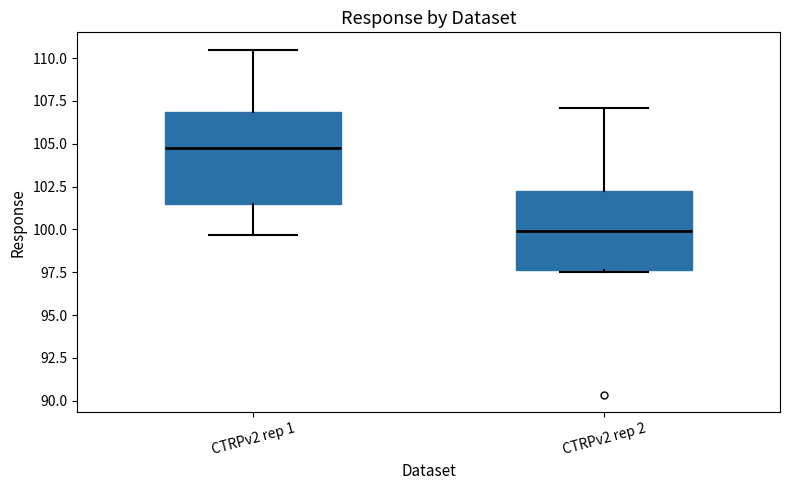

Which box's median line is the lowest?

CTRPv2 rep 2